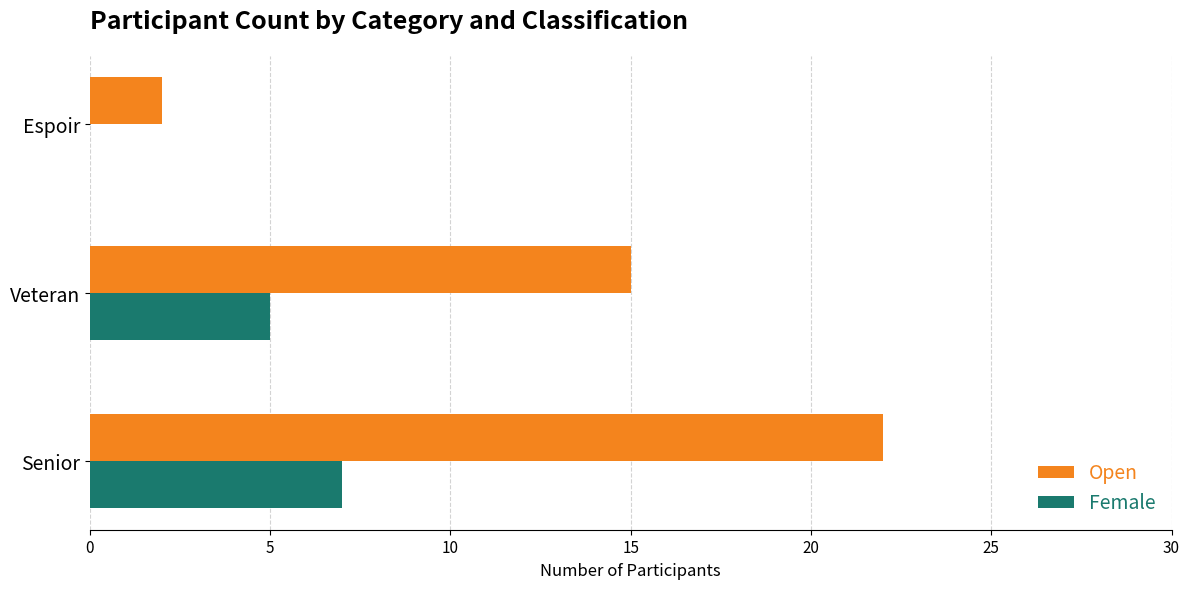

Where is Female nearest to the value 3?

Veteran